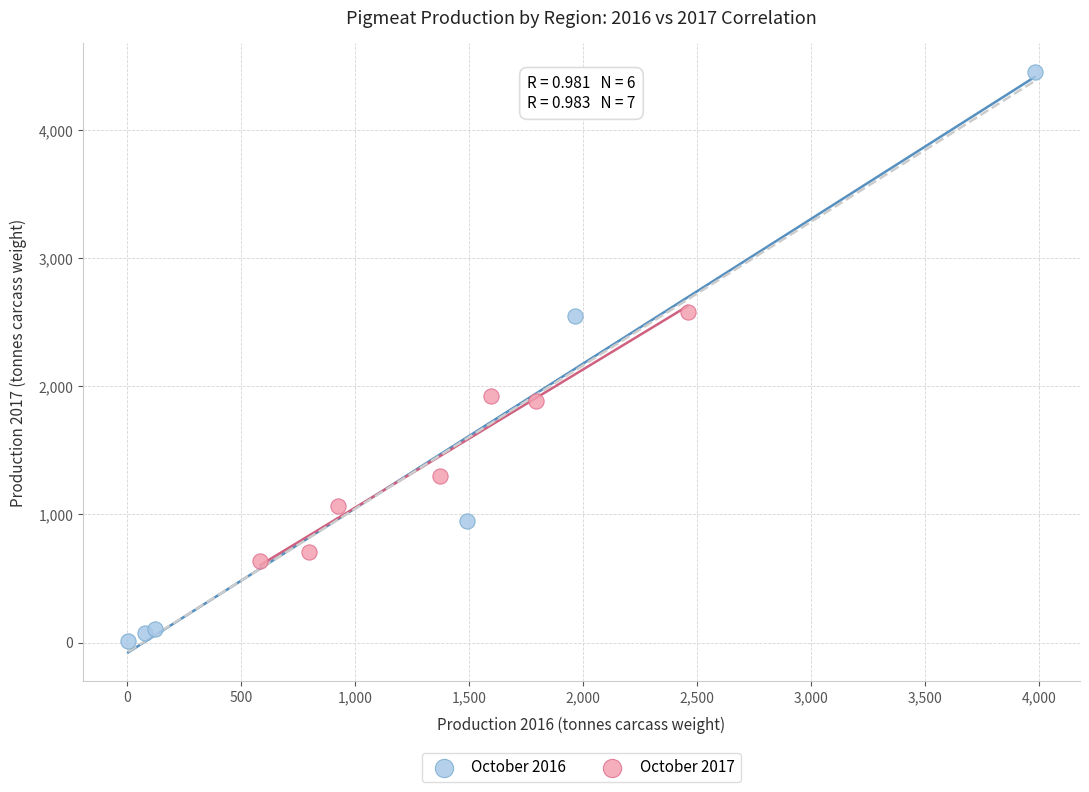

Which series has the largest Y range (max minus min)?

October 2016